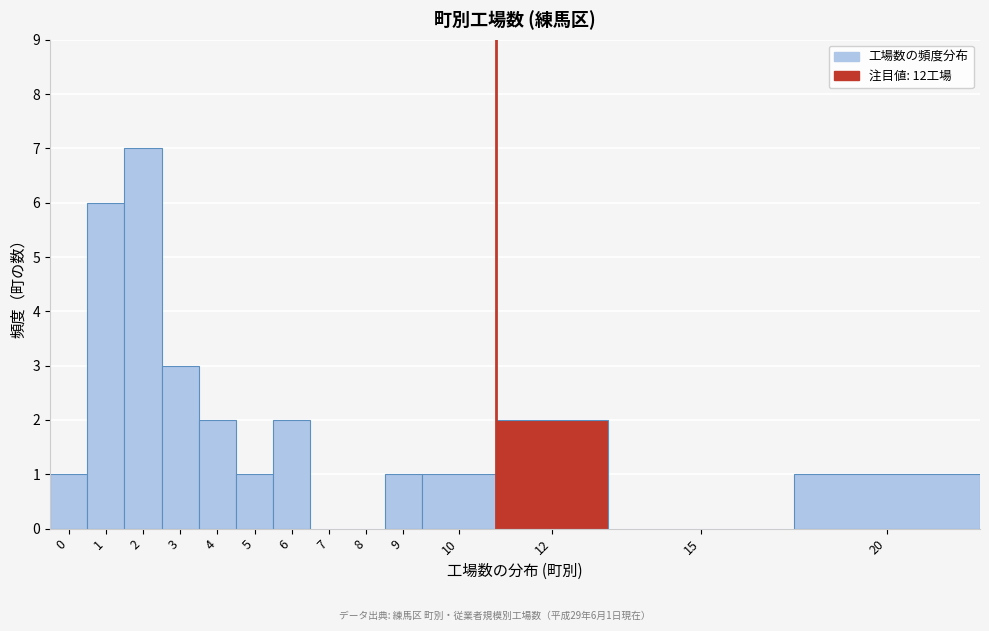

Reading left to right, transcribe all the data shown in this chart.

0=1	1=6	2=7	3=3	4=2	5=1	6=2	7=0	8=0	9=1	10=1	12=2	15=0	20=1